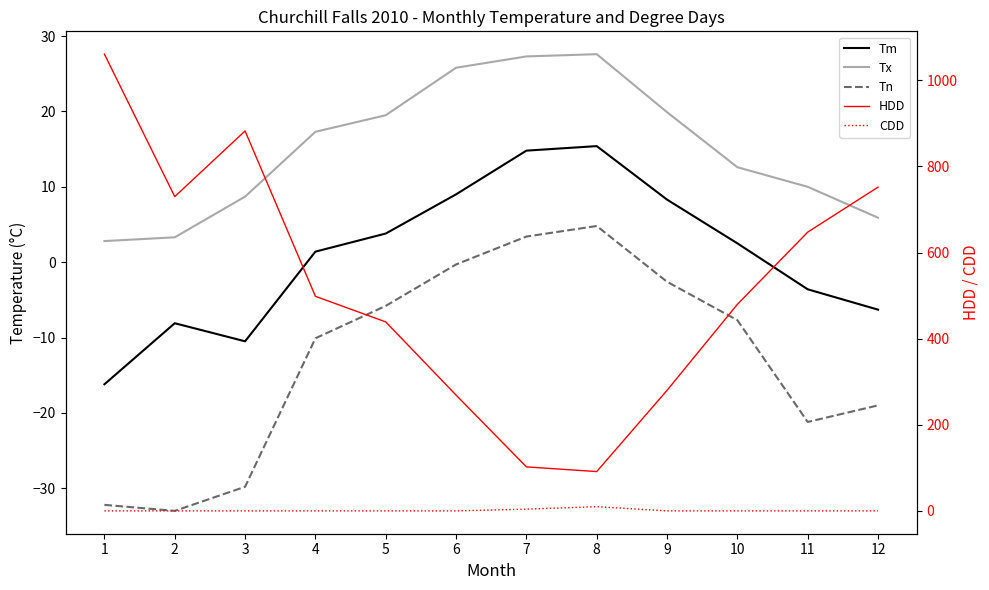

What is the difference between the second highest and minimum values in the Tn series?

36.4